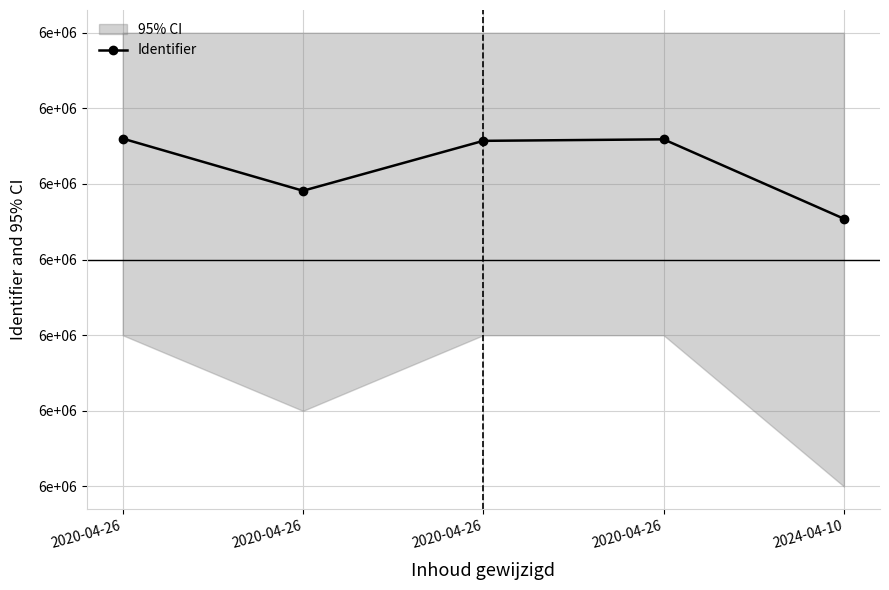

At which category does the data reach its first local peak?

2020-04-26